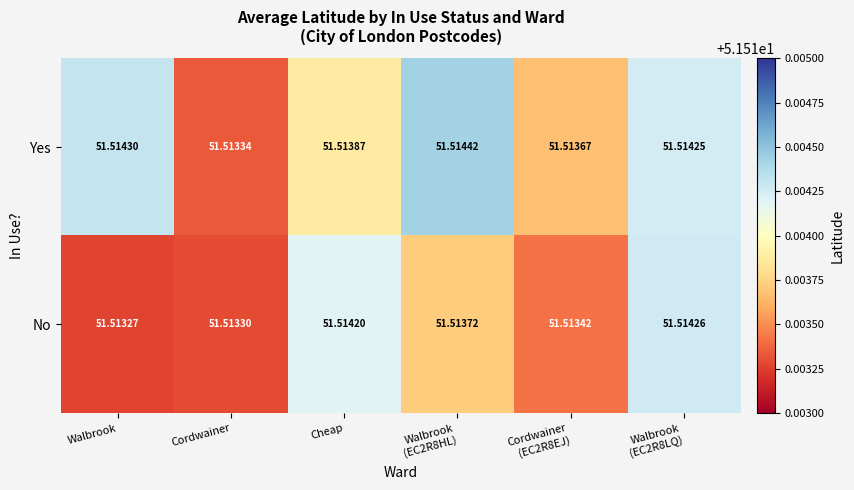

Which series has the widest spread of values?

Yes